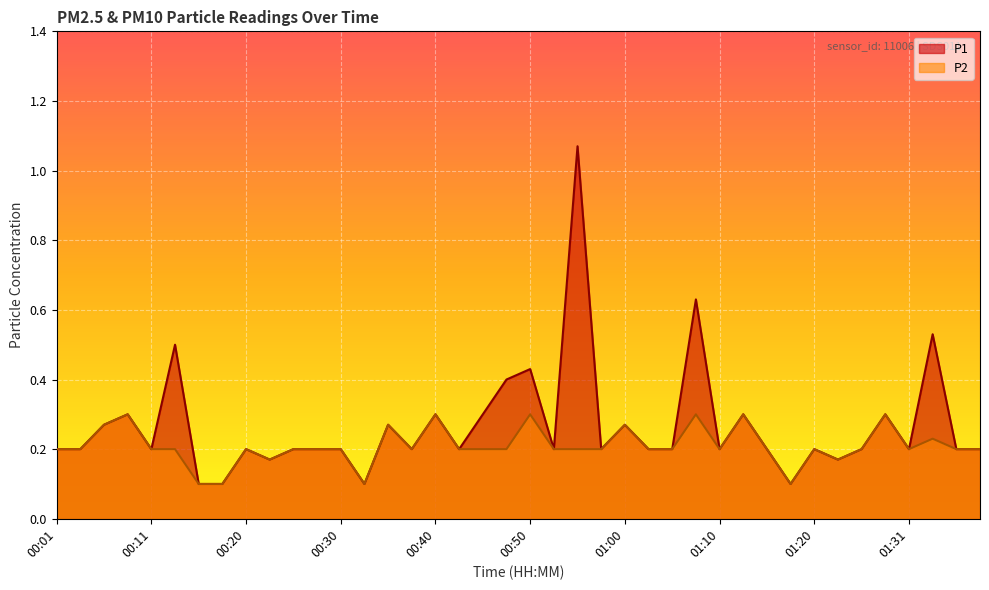

The P1 series shows 0.3 at 00:03. True or false?

False